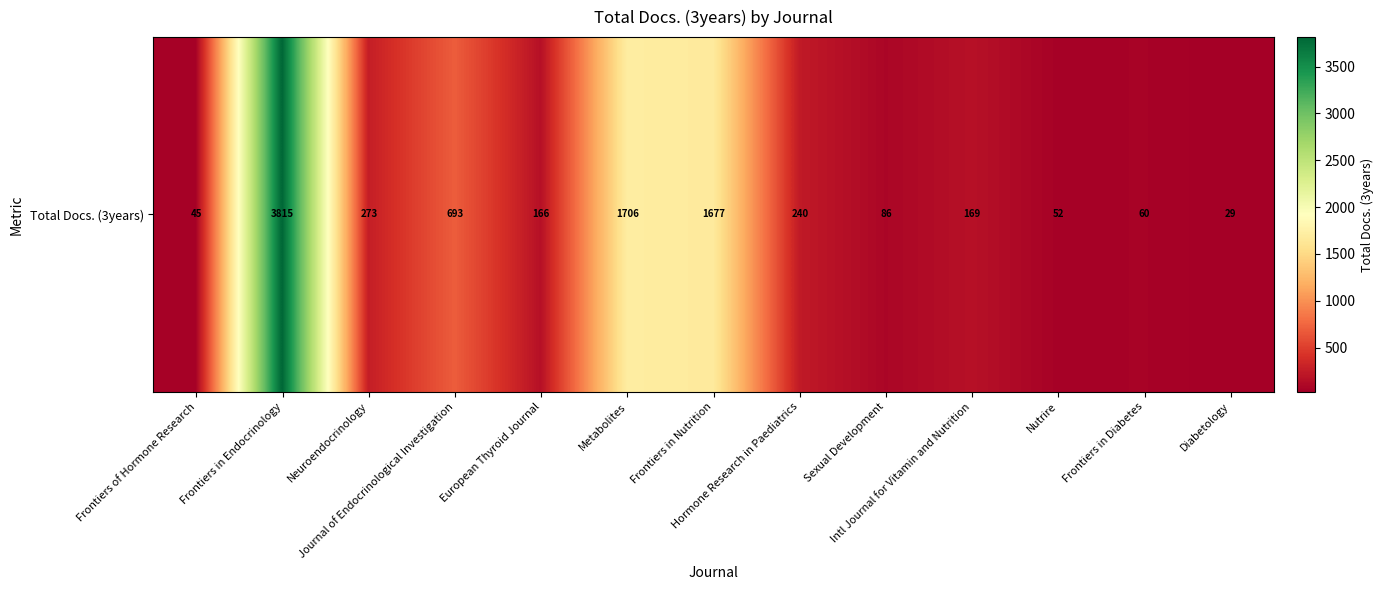

Where does the data first go above 169?

Frontiers in Endocrinology